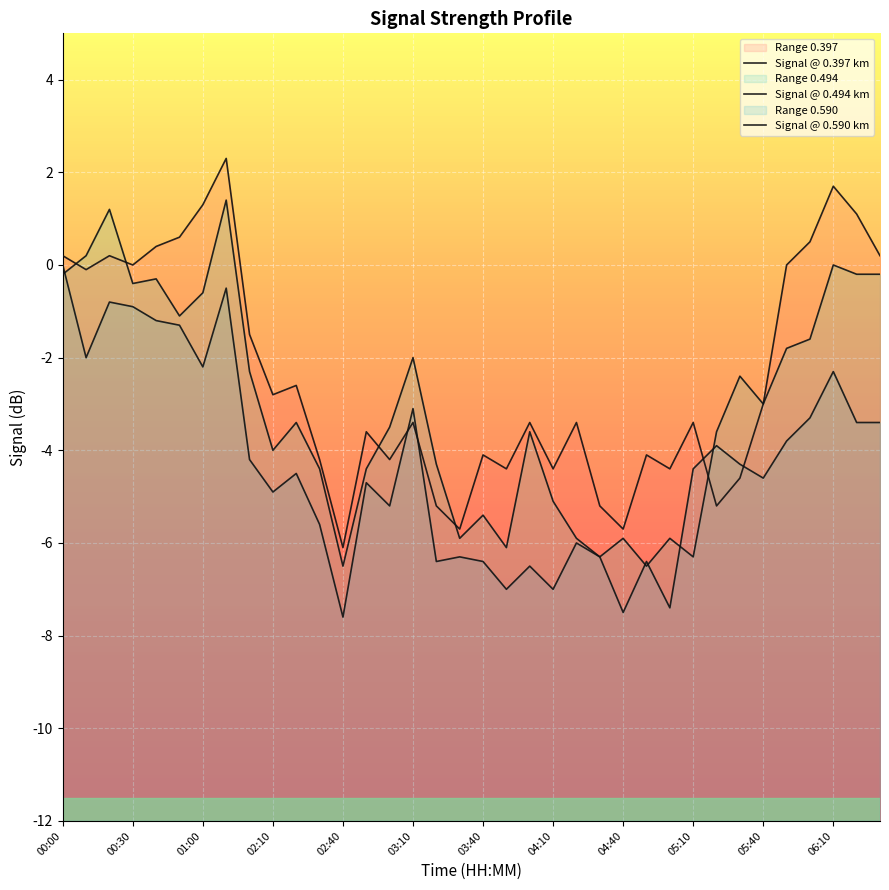

How many interior local valleys does the 0.397 series have?

11